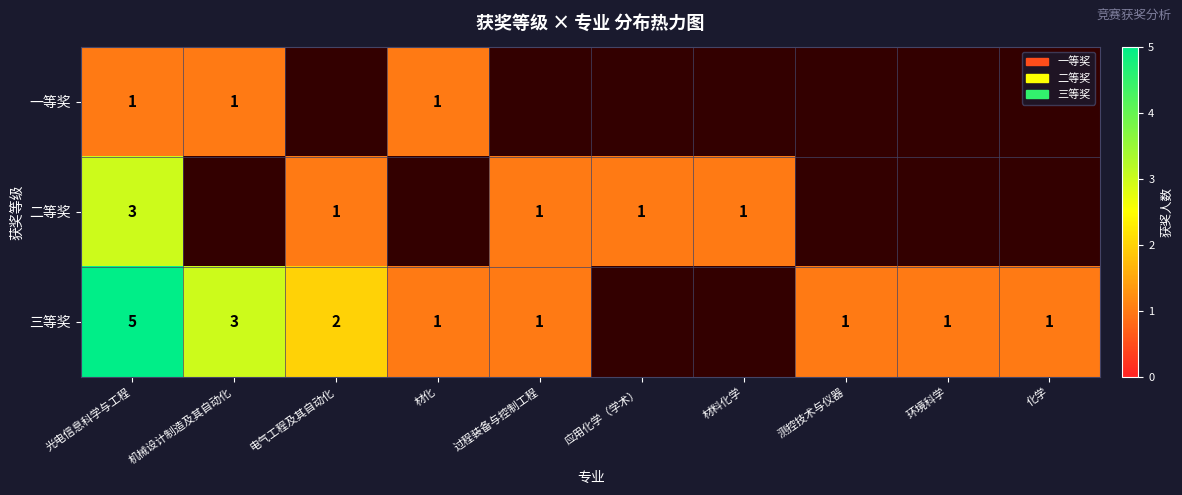

The value of 三等奖 at 过程装备与控制工程 is 0.4. True or false?

False